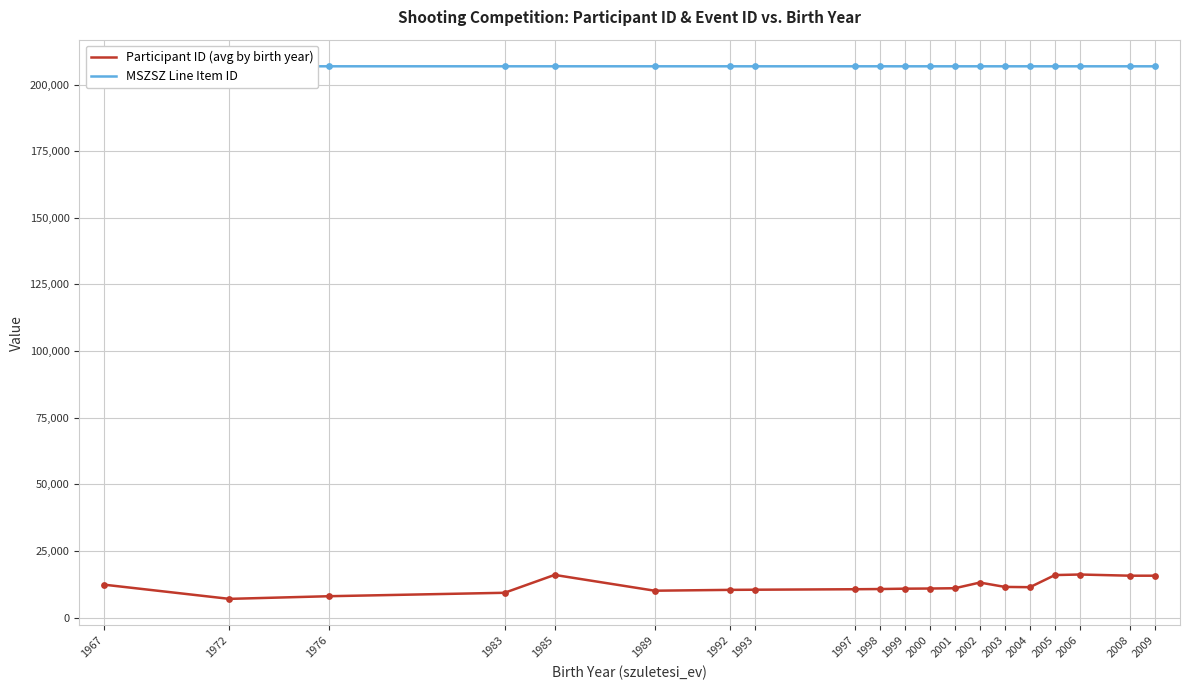

Is the value of Participant ID (avg by birth year) at 1998 greater than the value of MSZSZ Line Item ID at 1983?

No